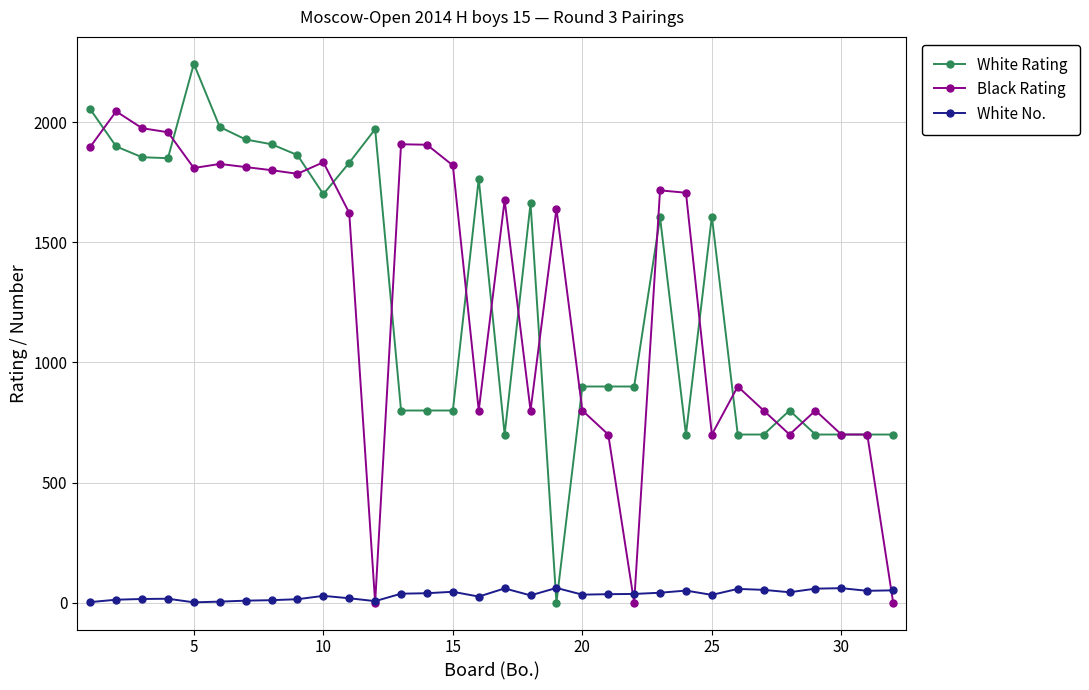

True or false: White No. has more than 2 interior local peaks.

True